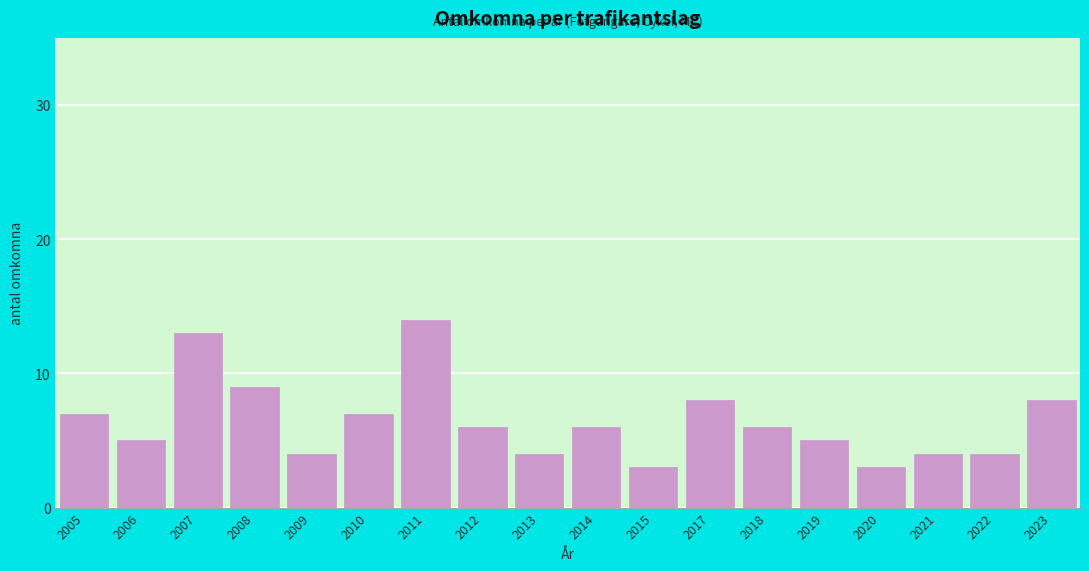

Reading left to right, transcribe all the data shown in this chart.

7	5	13	9	4	7	14	6	4	6	3	8	6	5	3	4	4	8